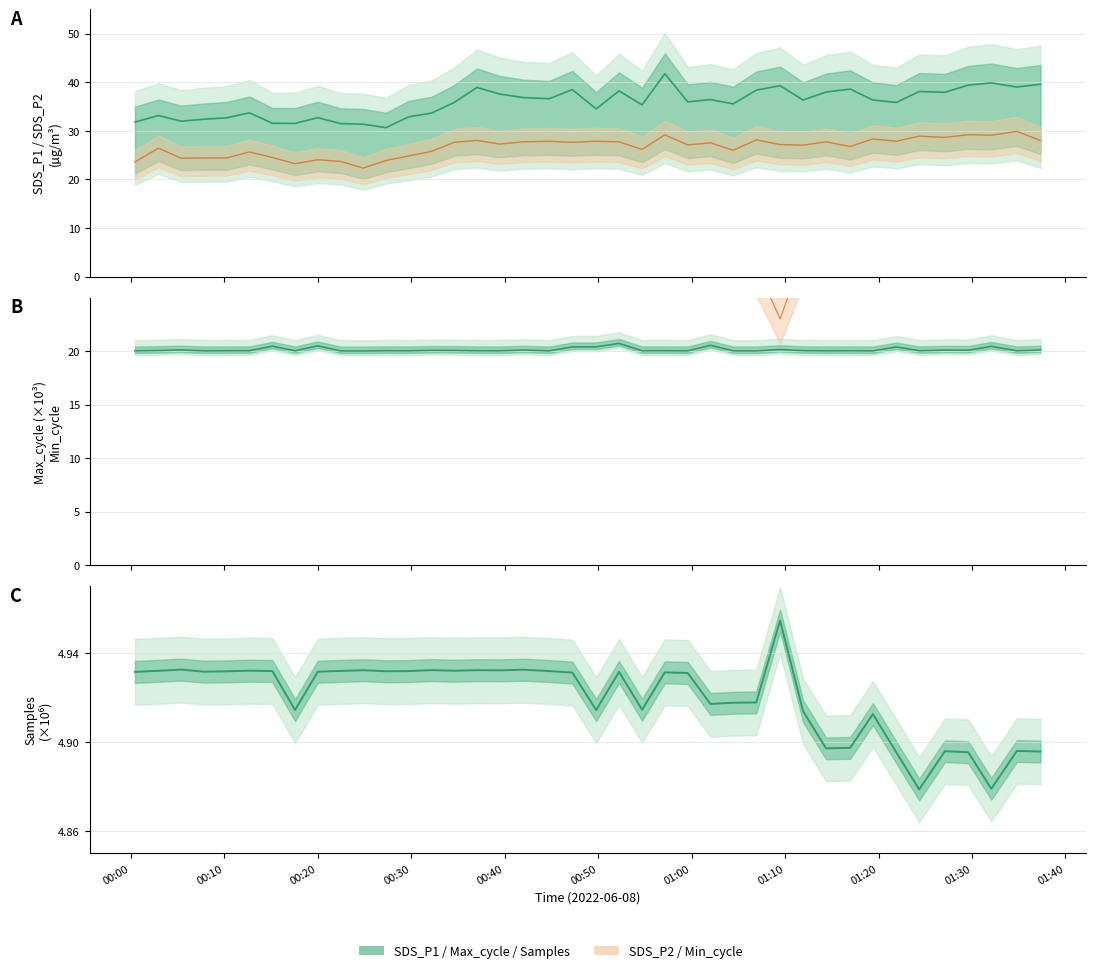

True or false: Max_cycle has a value of 11.4 at 36.

False